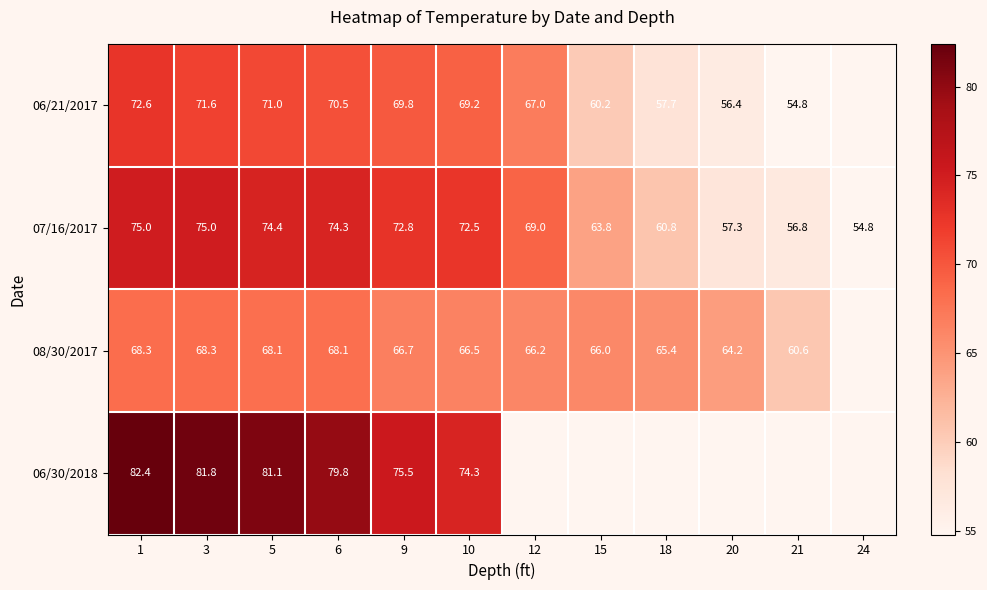

Rank the series at 5 from lowest to highest value.

08/30/2017, 06/21/2017, 07/16/2017, 06/30/2018